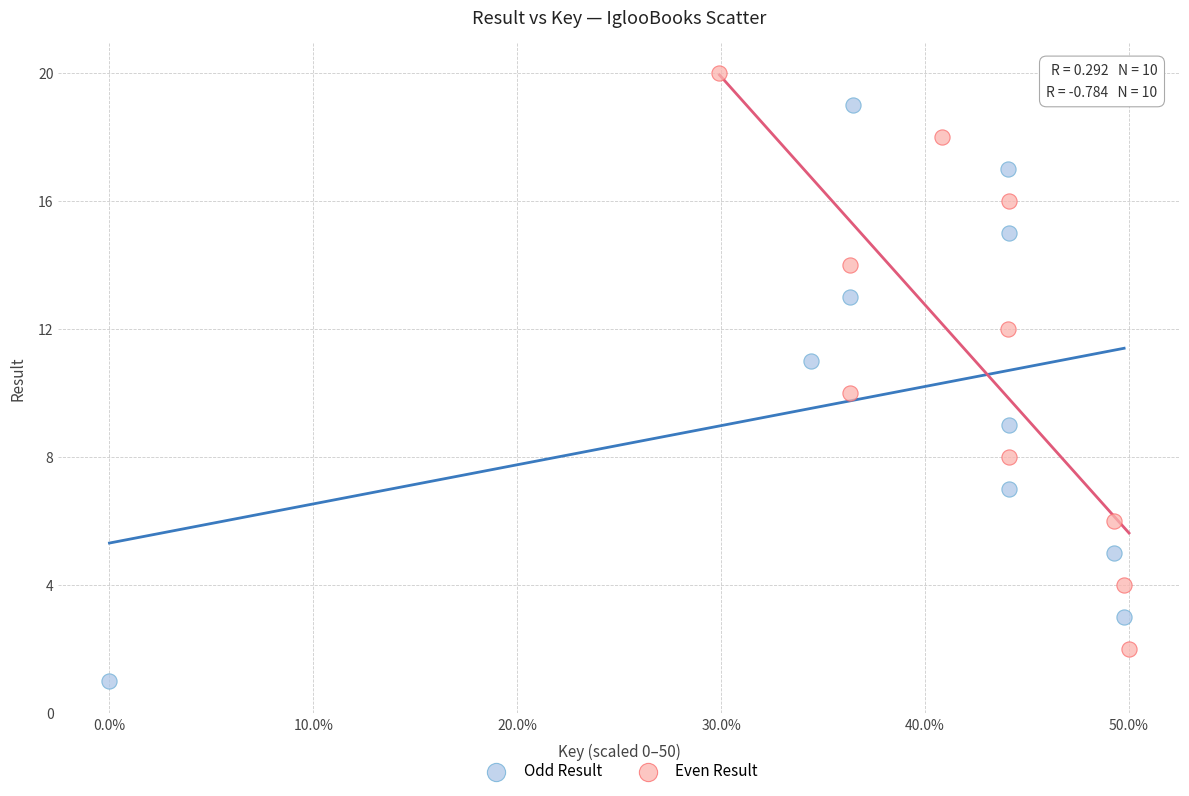

Which series reaches the minimum Y coordinate?

Odd Result